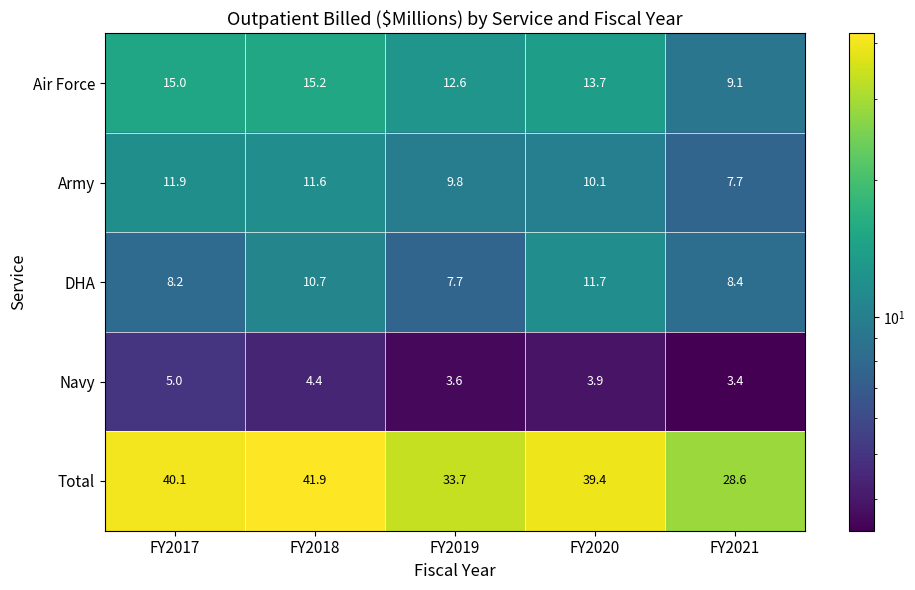

What is the highest value of the Army series?

11.9